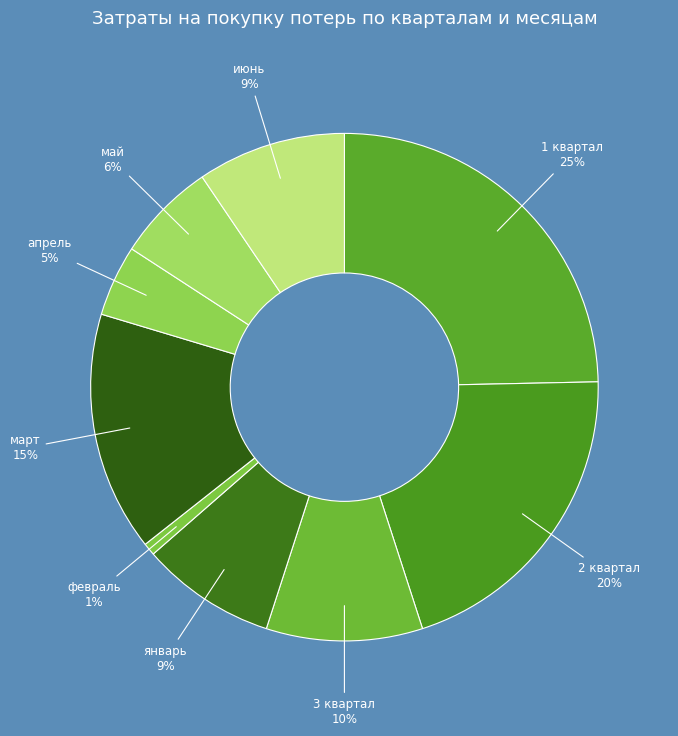

True or false: март accounts for 15% of the total.

True